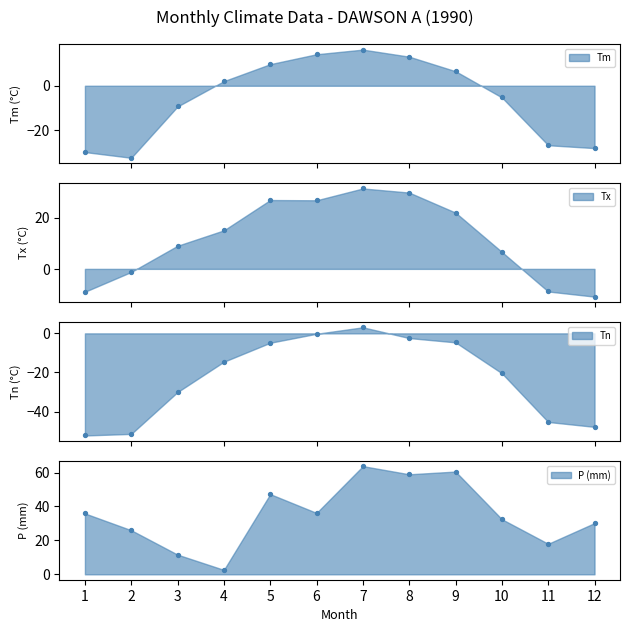

What is the total value across all series at 2?

-59.3